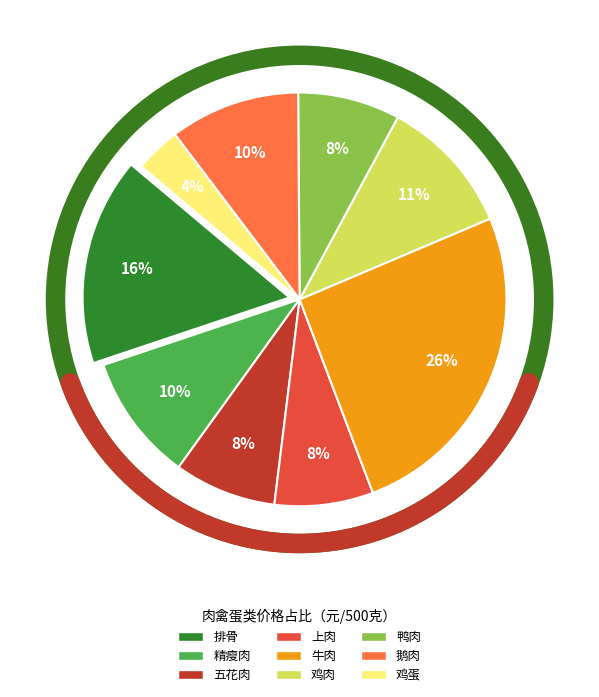

How many slices are in this pie chart?

9